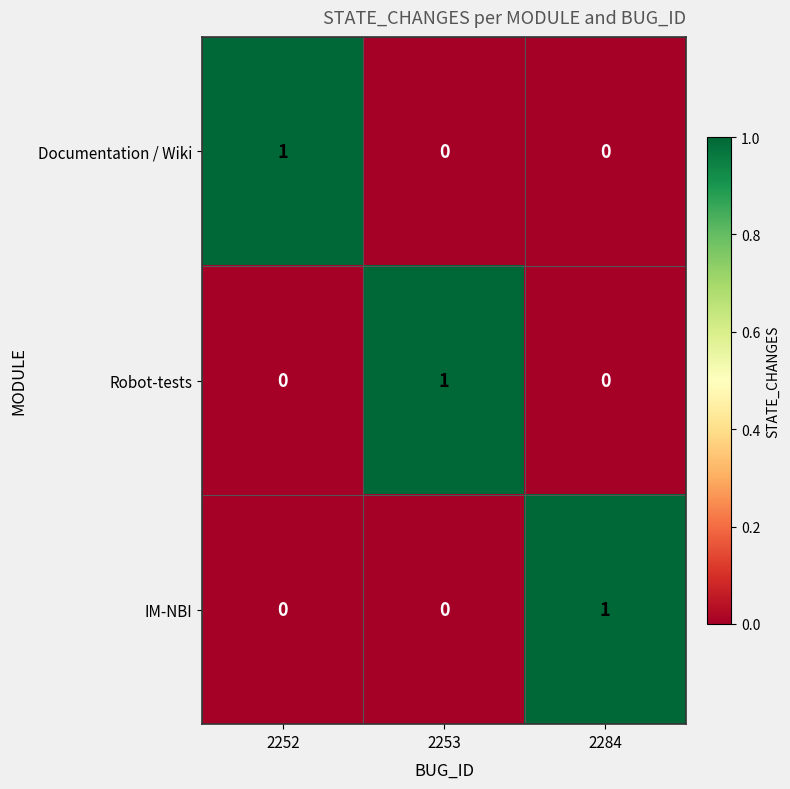

What is the difference between the highest and lowest values at 2252?

1